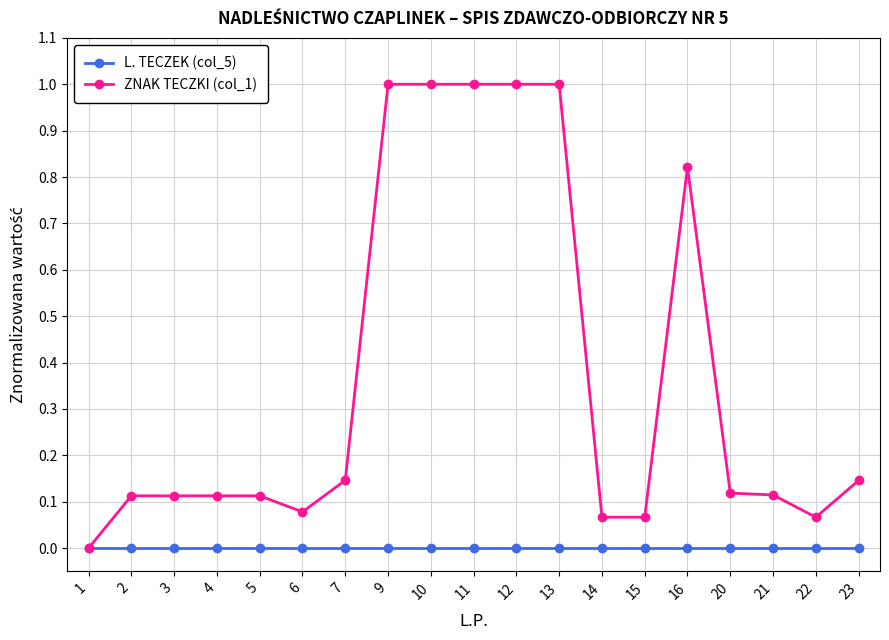

Which series has the widest spread of values?

ZNAK TECZKI (col_1)